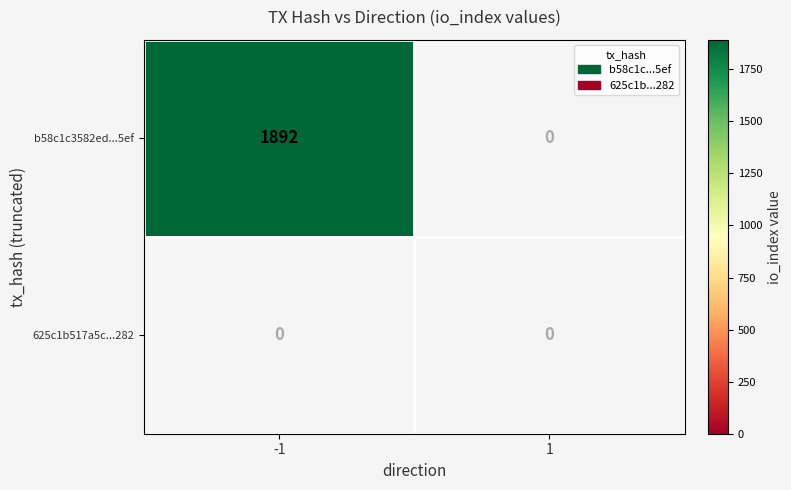

The value of b58c1c3582ed78f3435f79e39ec02f0102ad5ef at 1 is 0. True or false?

True